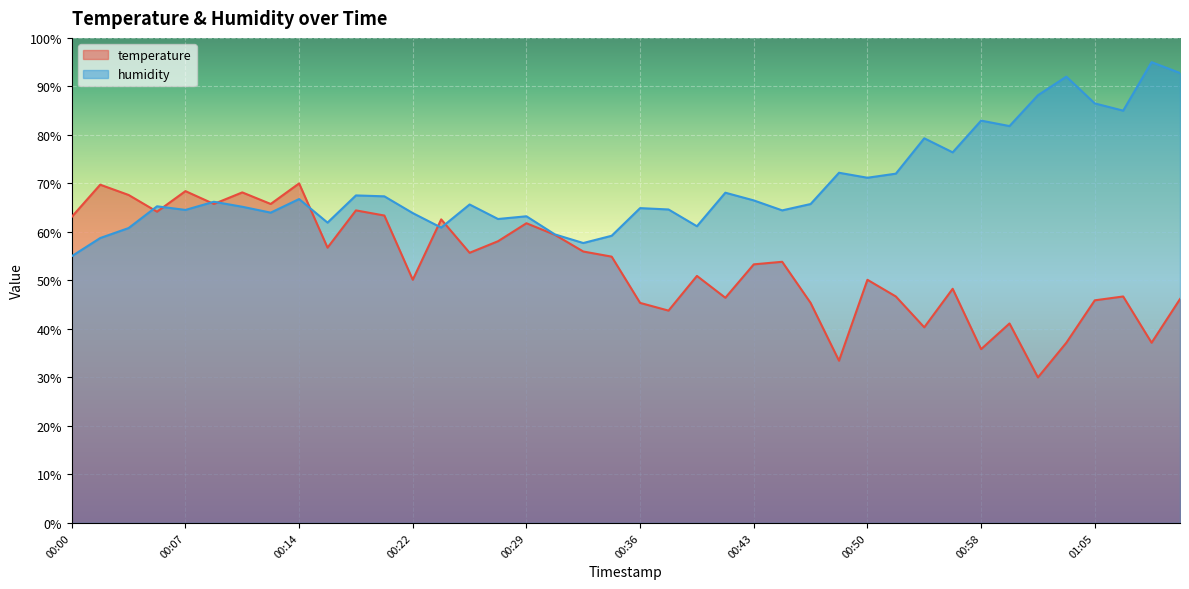

Which series has the largest total across all categories?

humidity